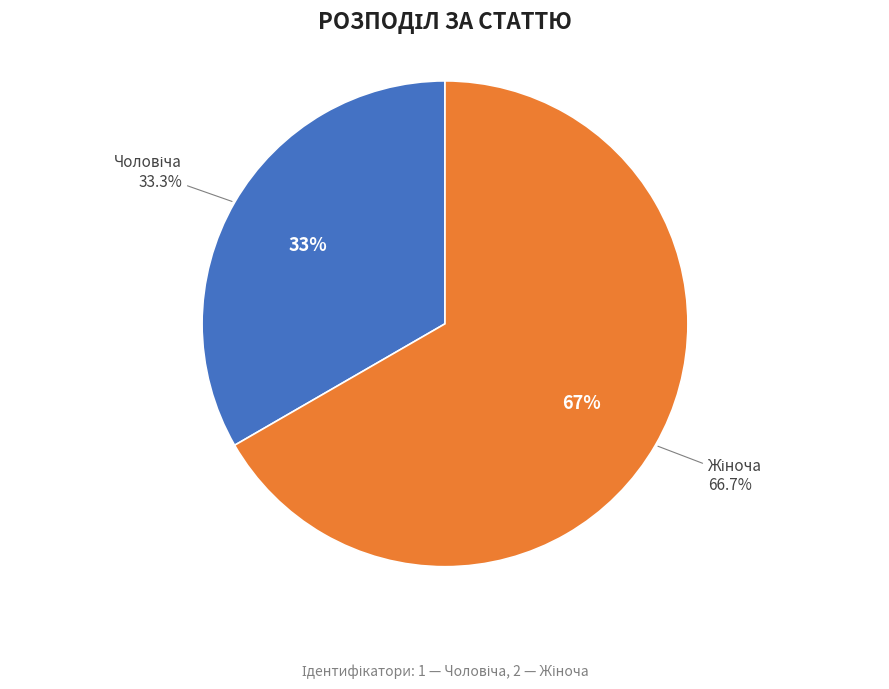

To the nearest percent, what is the difference between the largest and smallest slice percentages?

33%